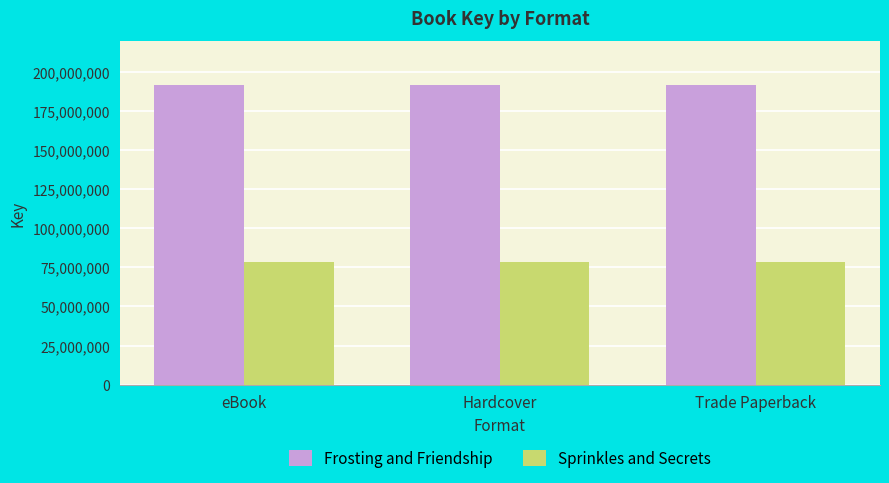

Reading left to right, transcribe all the data shown in this chart.

Frosting and Friendship: eBook=191540213	Hardcover=191540213	Trade Paperback=191540213
Sprinkles and Secrets: eBook=78619312	Hardcover=78619312	Trade Paperback=78619312